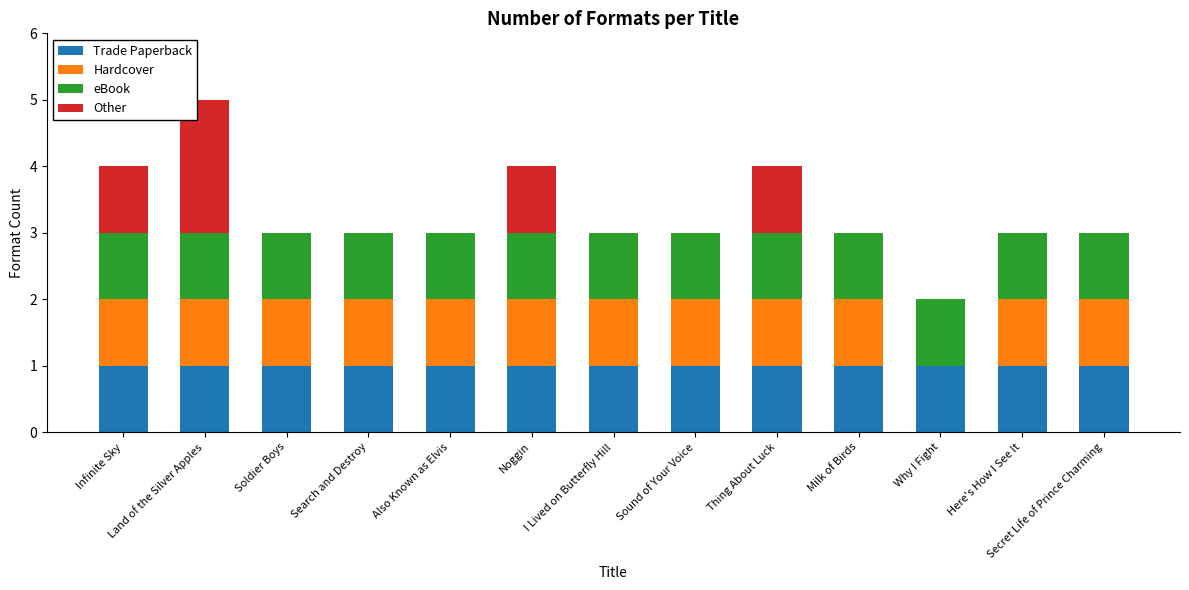

At which category is the sum across all series the highest?

Land of the Silver Apples